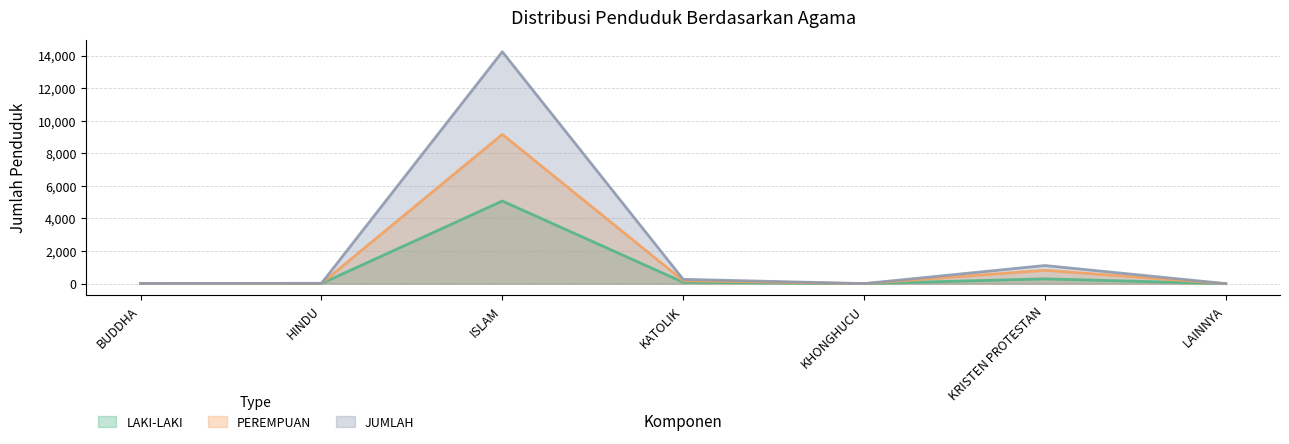

What is the difference between the highest and lowest values at KATOLIK?

182